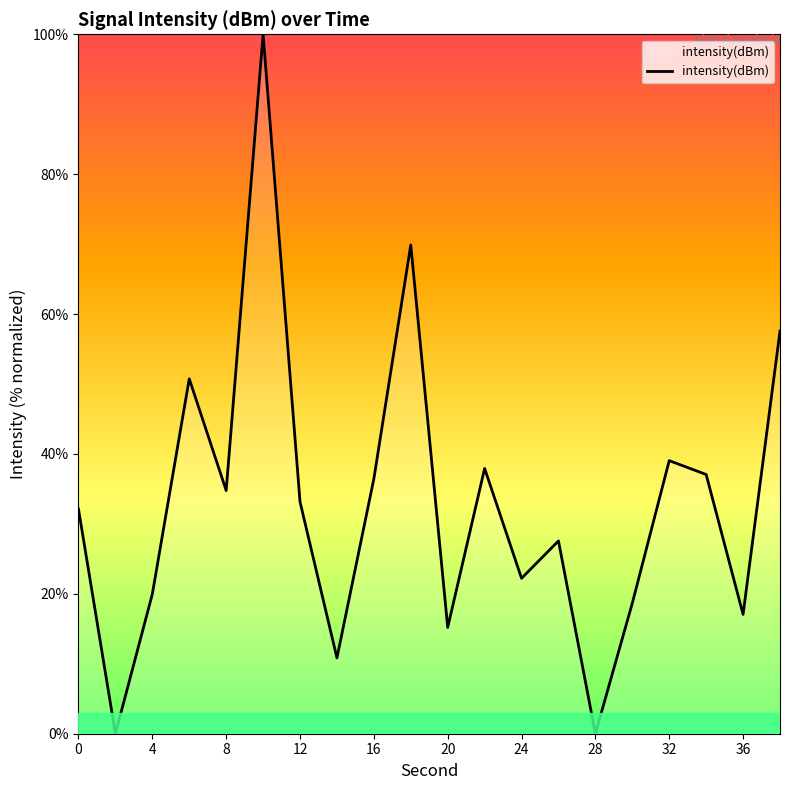

What is the greatest value displayed?

100.0